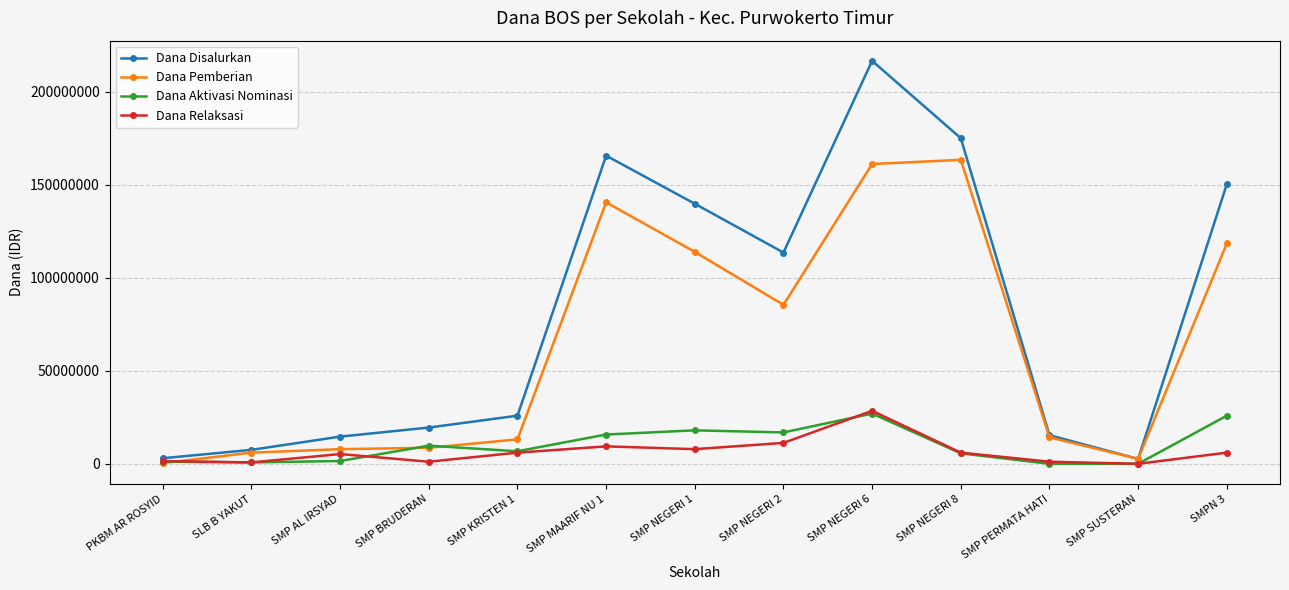

Count the number of data series in this chart.

4